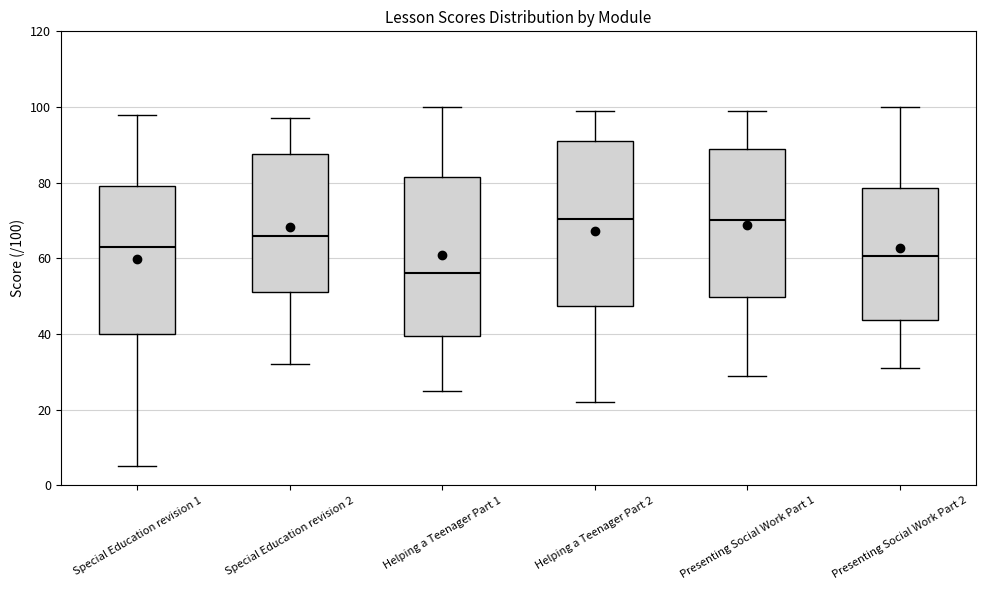

Where does the upper whisker of the box for Special Education revision 1 end on the y-axis? The values are not printed on the chart, so give them approximately, as read against the axis.

98